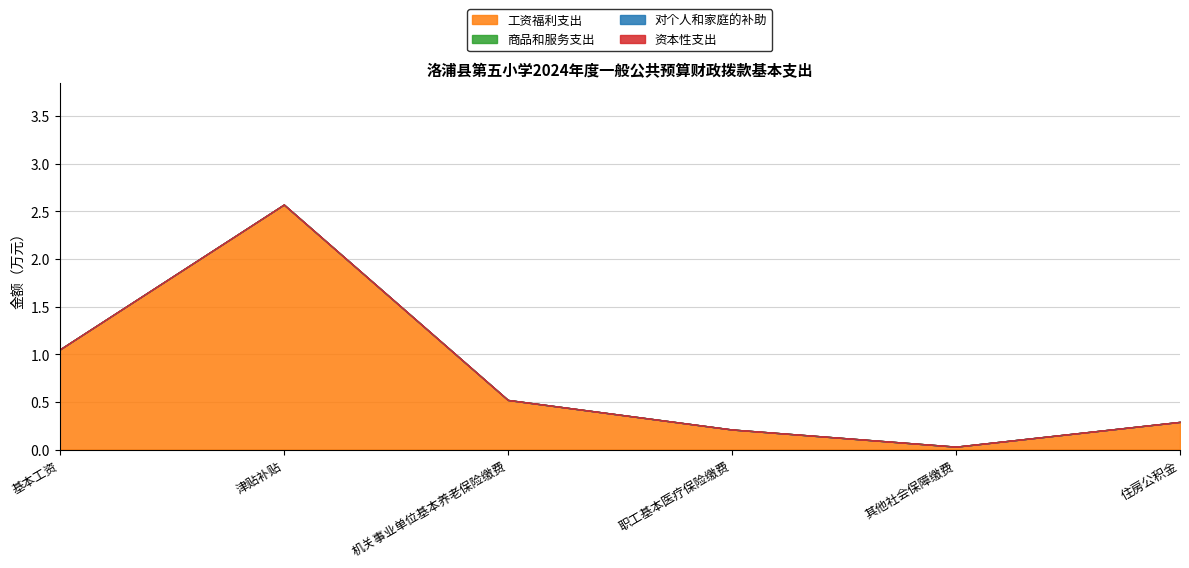

What position from the left is 其他社会保障缴费?

5